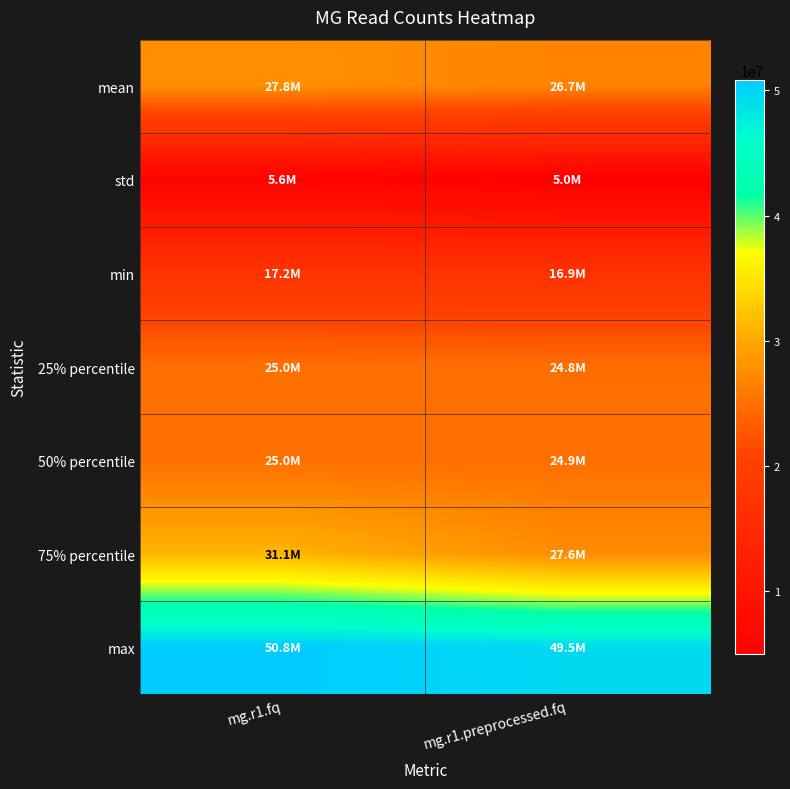

At how many categories does at least one series exceed 14438942?

2